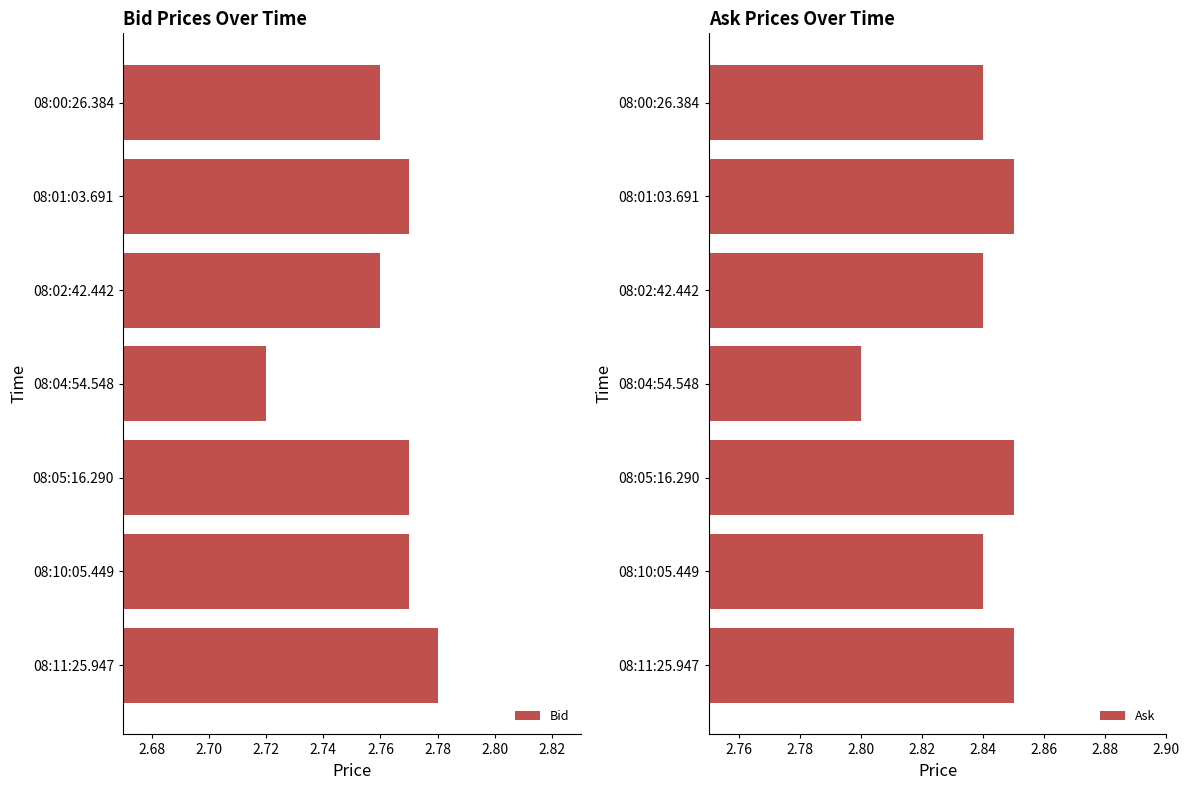

The Bid series shows 4.9 at 08:02:42.442. True or false?

False